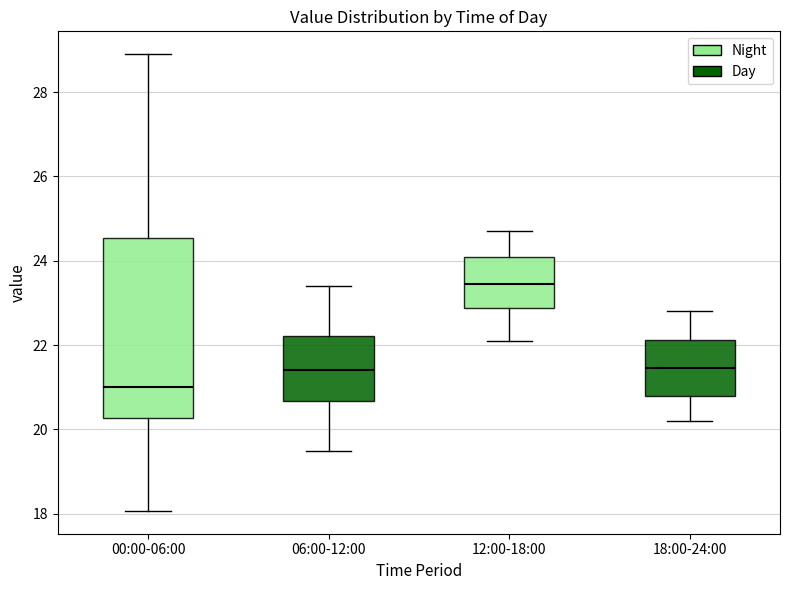

Which box's median line is the highest?

12:00-18:00